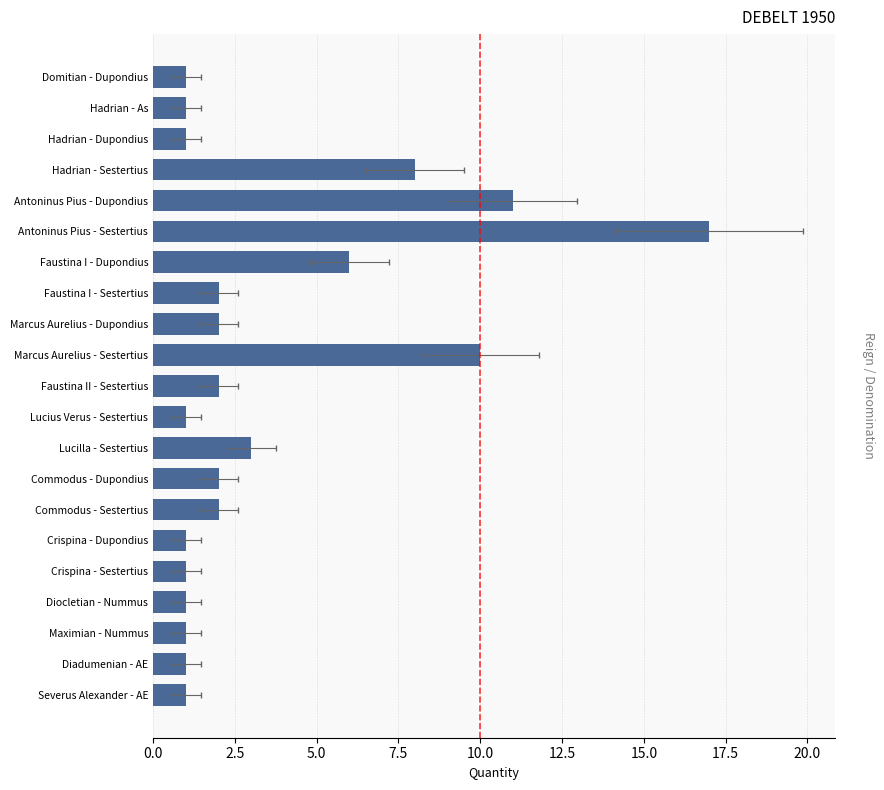

Is it true that the value at Faustina I - Sestertius is 2?

True